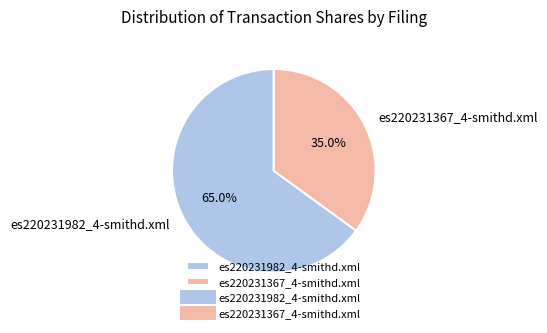

How many slices are in this pie chart?

2